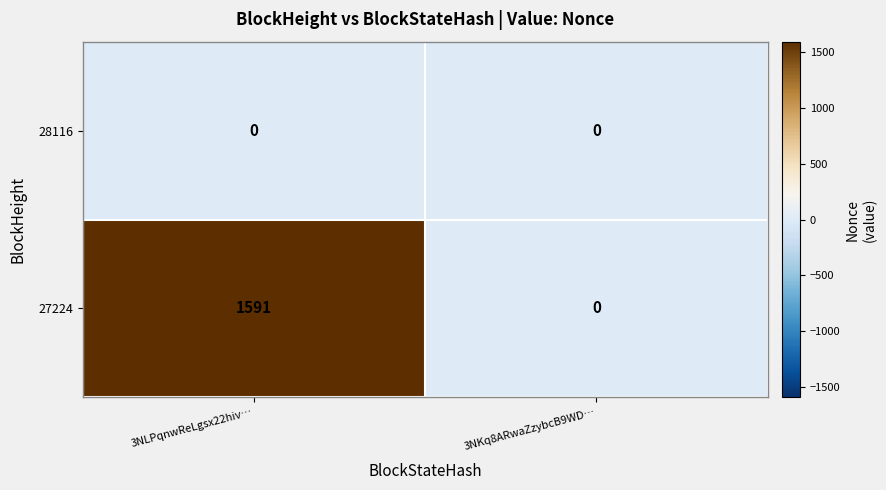

What is the total value across all series at 3NLPqnwReLgsx22hiv…?

1591